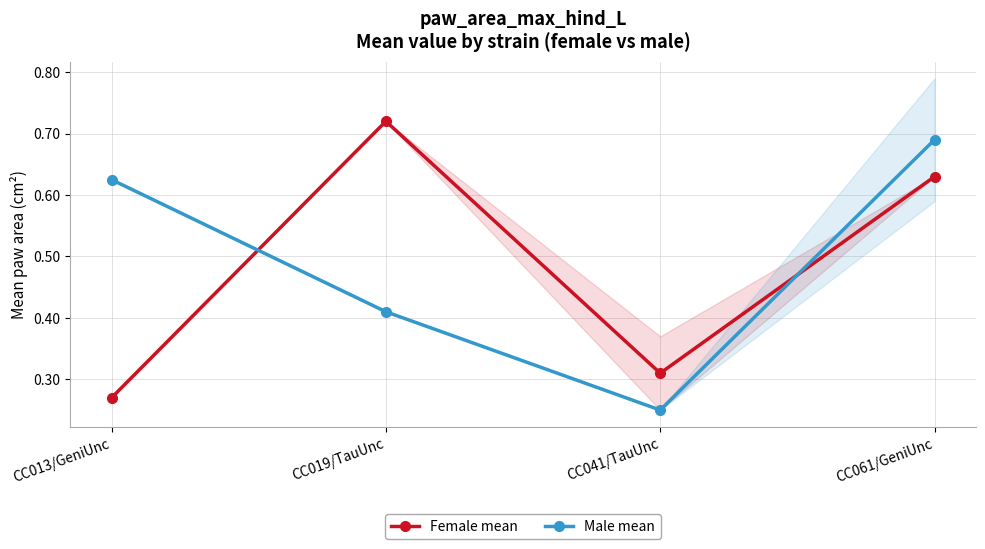

Is the value of Female mean at CC019/TauUnc greater than the value of Male mean at CC041/TauUnc?

Yes